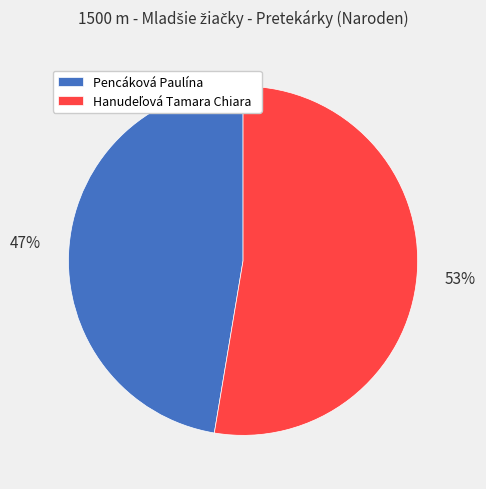

To the nearest percent, what percentage of the pie is Pencáková Paulína?

47%